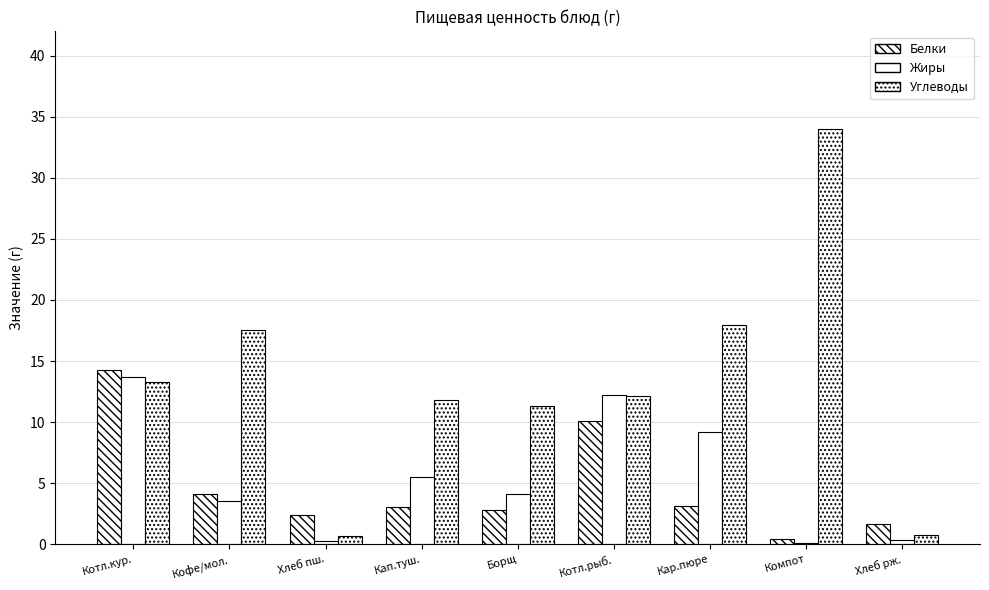

What is the value of the Белки bar at the 3rd from the left?

2.4